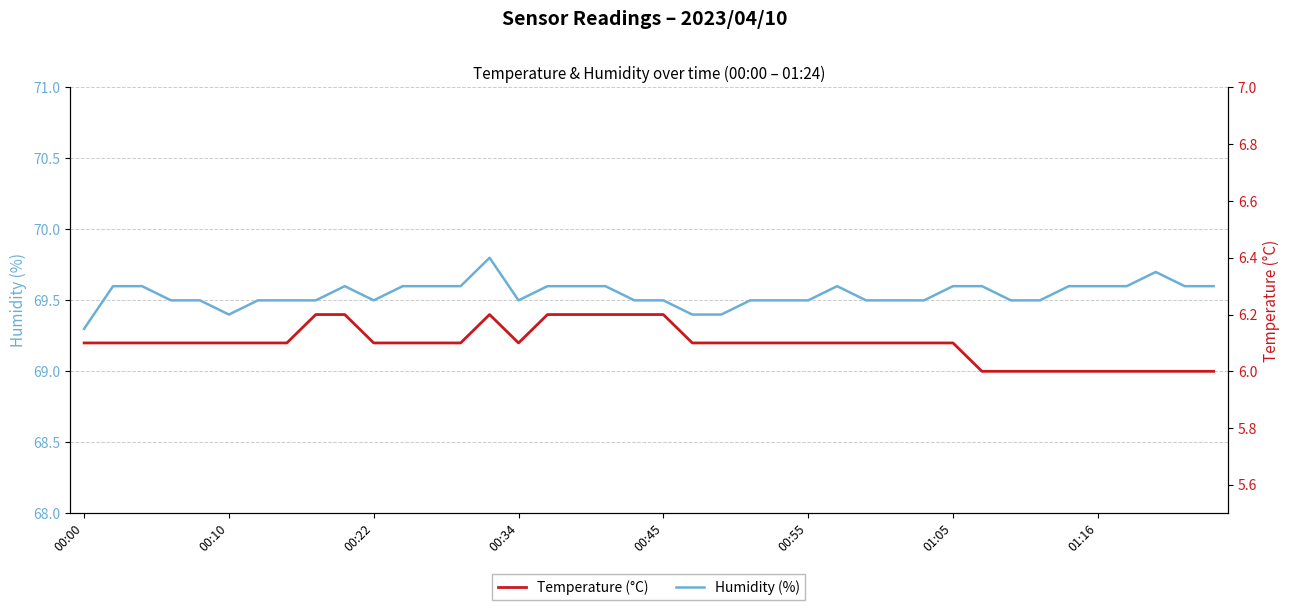

True or false: Humidity (%) and Temperature (°C) cross at least once.

False